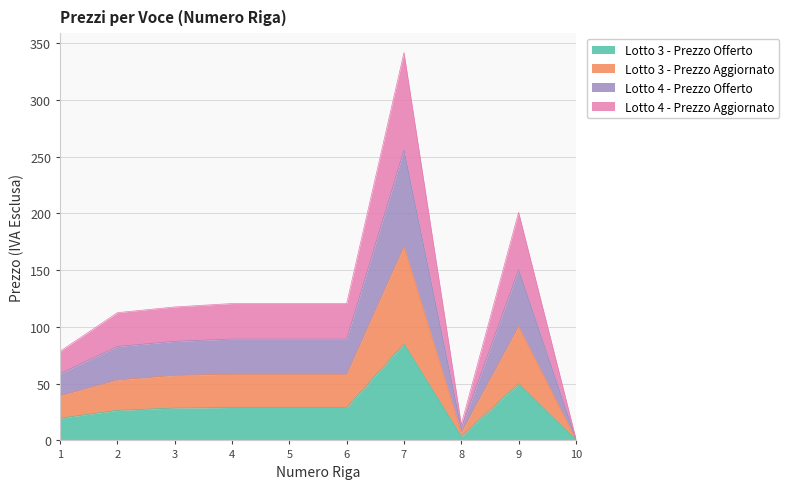

What is the total value across all series at 6?

120.5